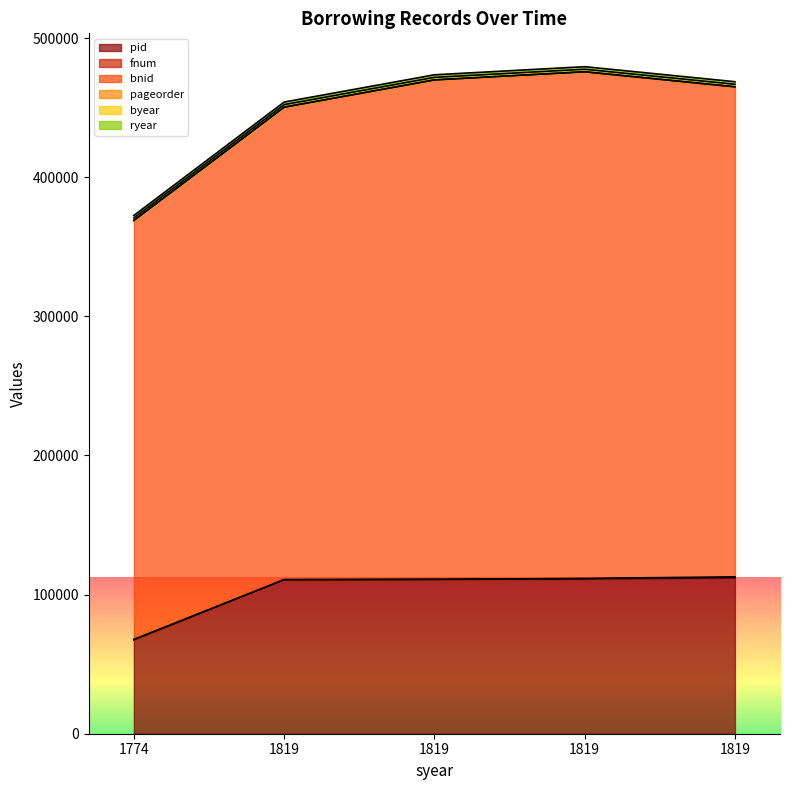

Is the value of byear at 1819 greater than the value of pid at 1819?

Yes